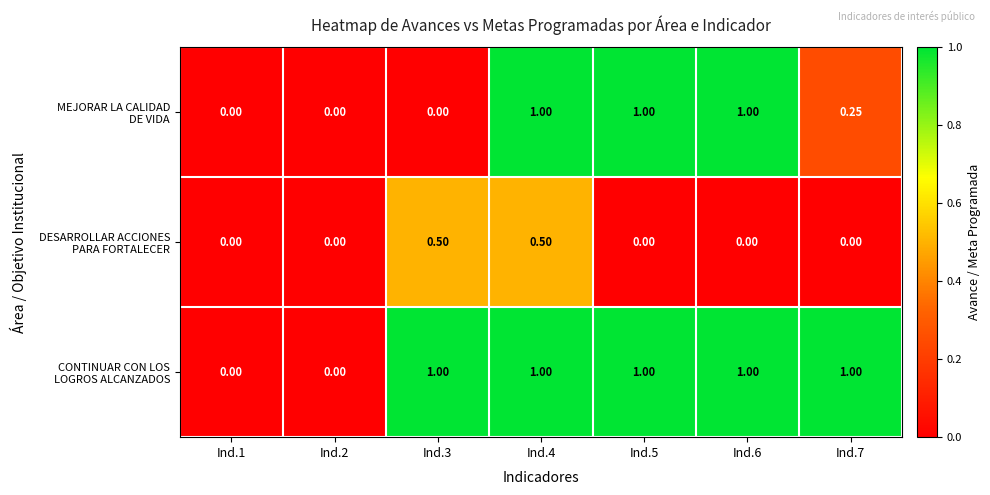

Between Ind.1 and Ind.2, which series saw the biggest shift?

MEJORAR LA CALIDAD DE VIDA